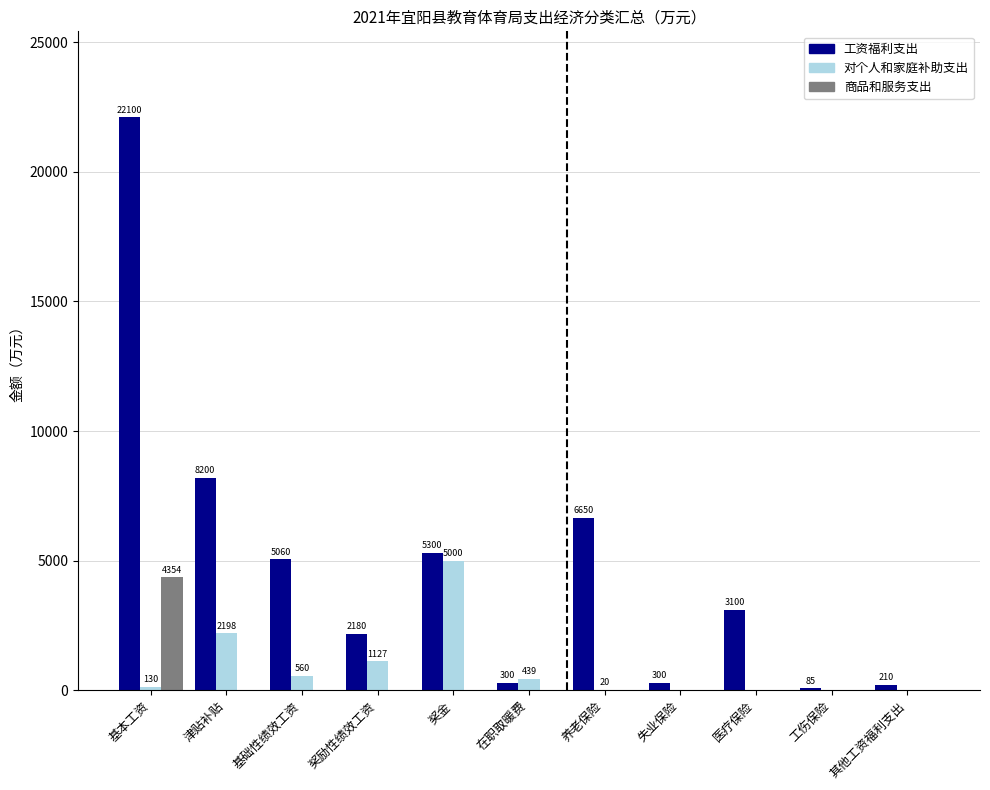

Reading left to right, transcribe all the data shown in this chart.

工资福利支出: 22100.0	8200.0	5060.0	2180.0	5300.0	300.0	6650.0	300.0	3100.0	85.0	210.0
对个人和家庭补助支出: 130.0	2198.0	560.0	1127.0	5000.0	439.0	20.0	0.0	0.0	0.0	0.0
商品和服务支出: 4354.0	0.0	0.0	0.0	0.0	0.0	0.0	0.0	0.0	0.0	0.0